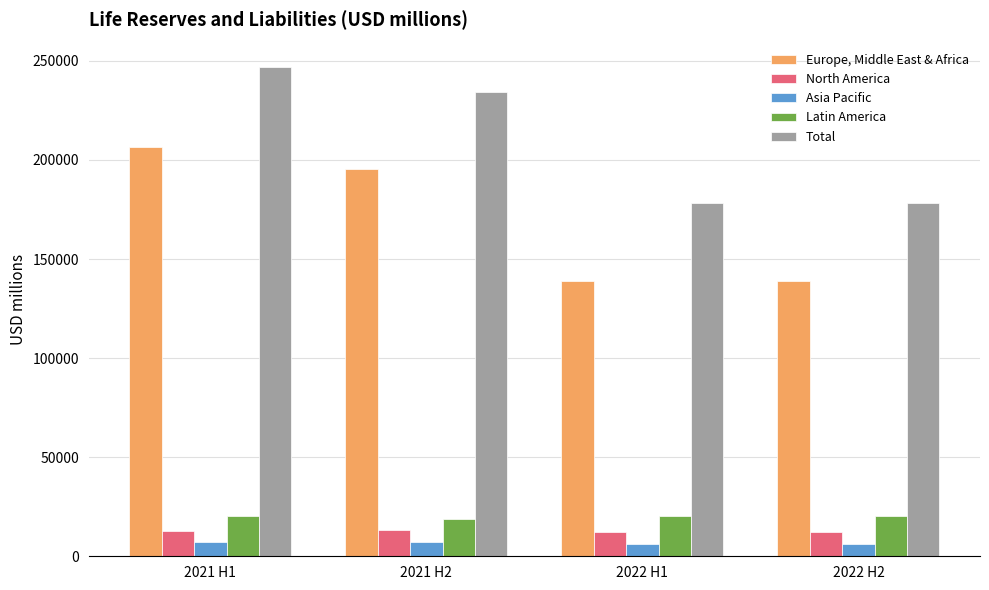

What are all the series names shown in the legend?

Europe, Middle East & Africa, North America, Asia Pacific, Latin America, Total